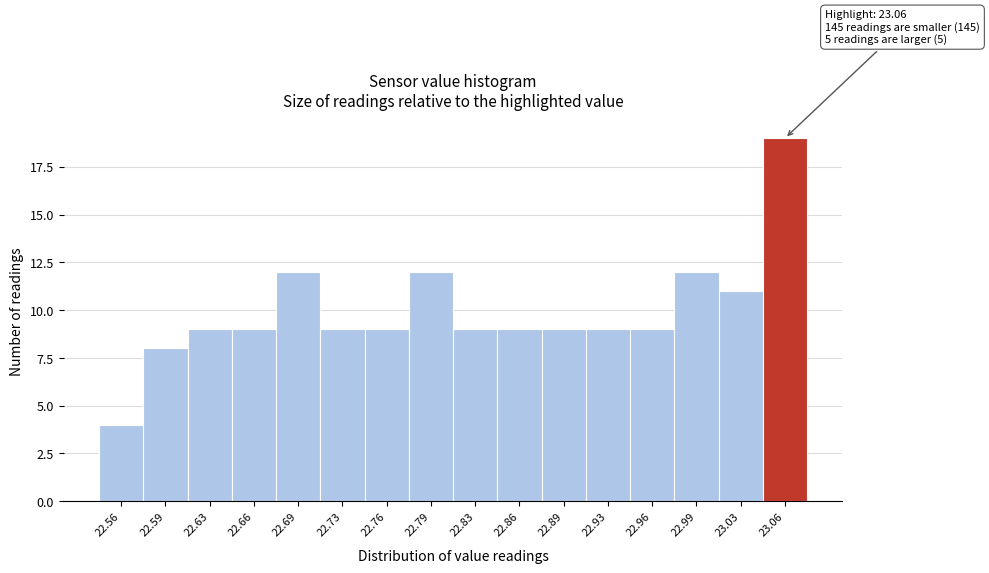

Which range on the x-axis has the tallest bar?

23.040 to 23.075